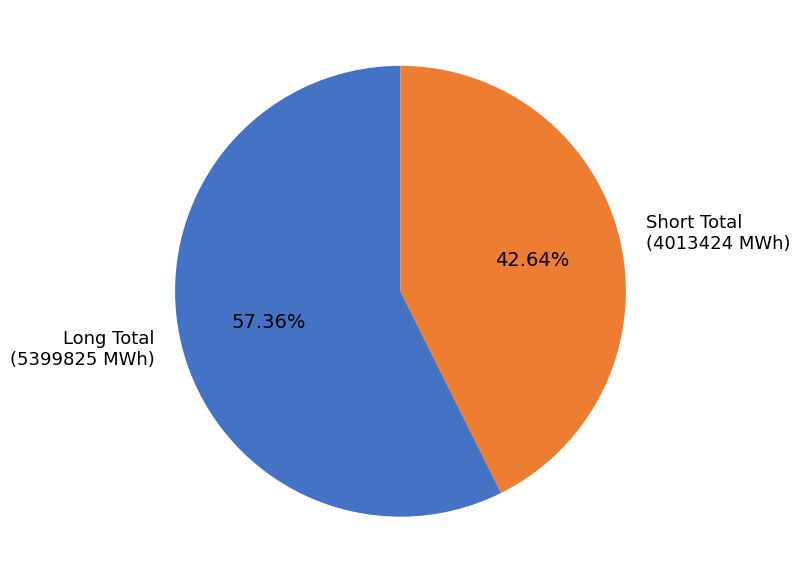

Rank the categories by value from highest to lowest.

Long Total (5399825 MWh), Short Total (4013424 MWh)